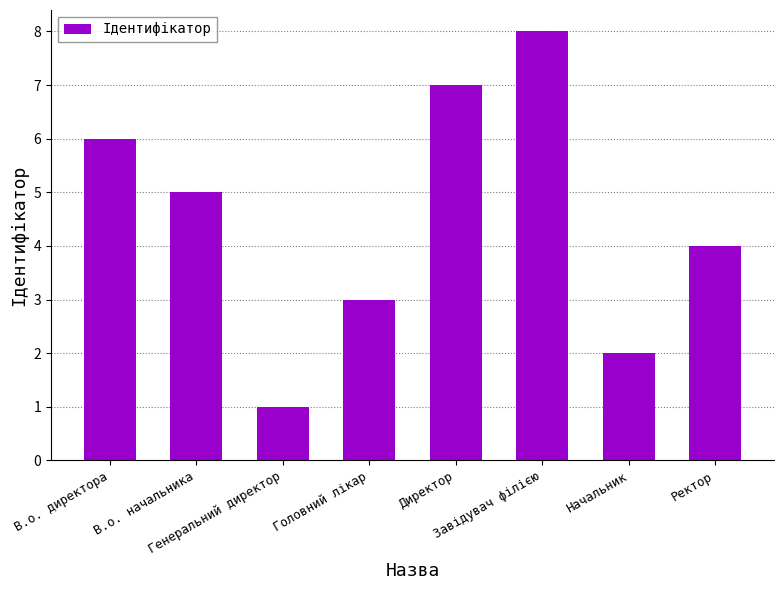

Count the number of categories in the chart.

8